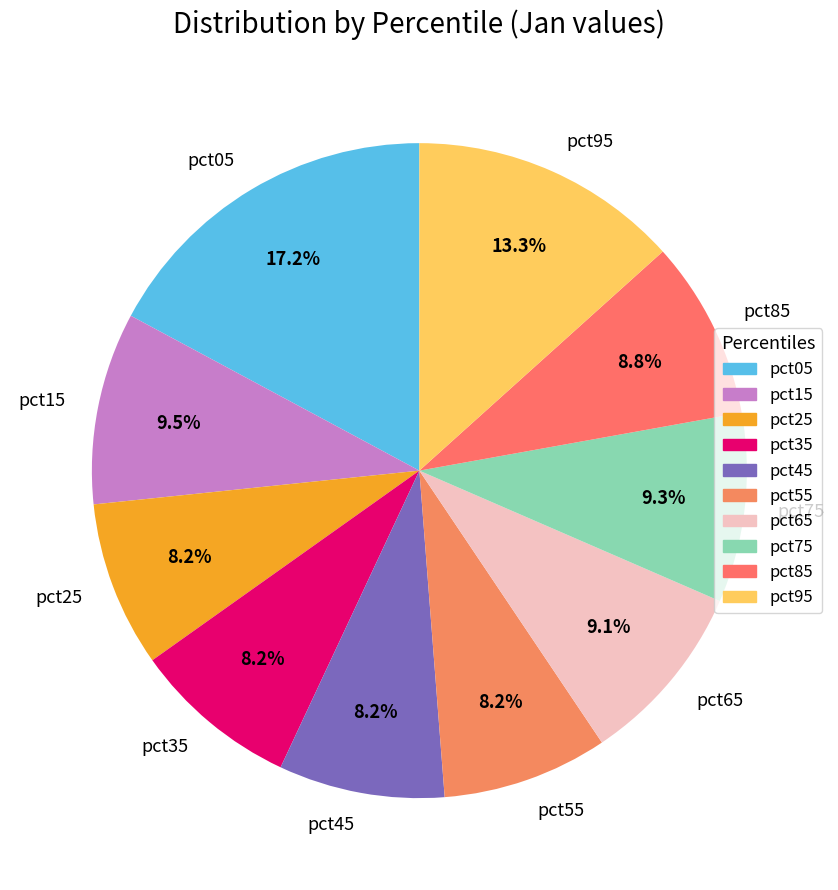

What percentage is the pct05 slice, to the nearest percent?

17%